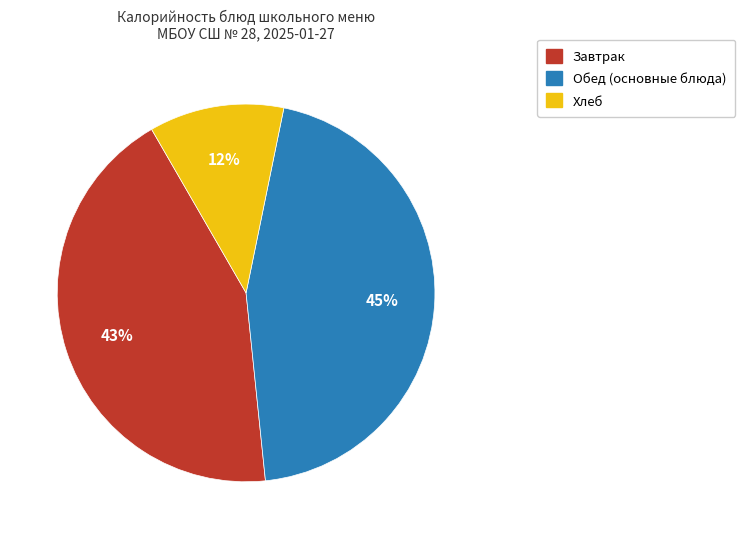

Count the number of slices in the pie.

3